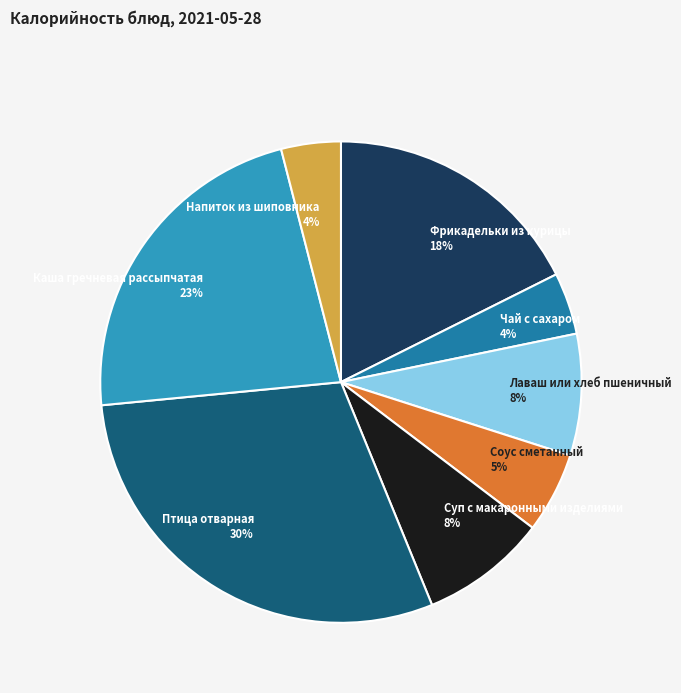

To the nearest percent, what is the average slice percentage?

12%